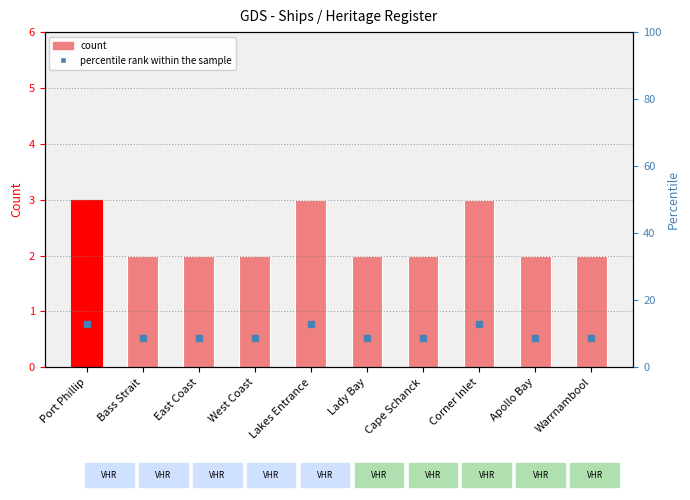

What is the approximate value of count at Cape Schanck?

2.0